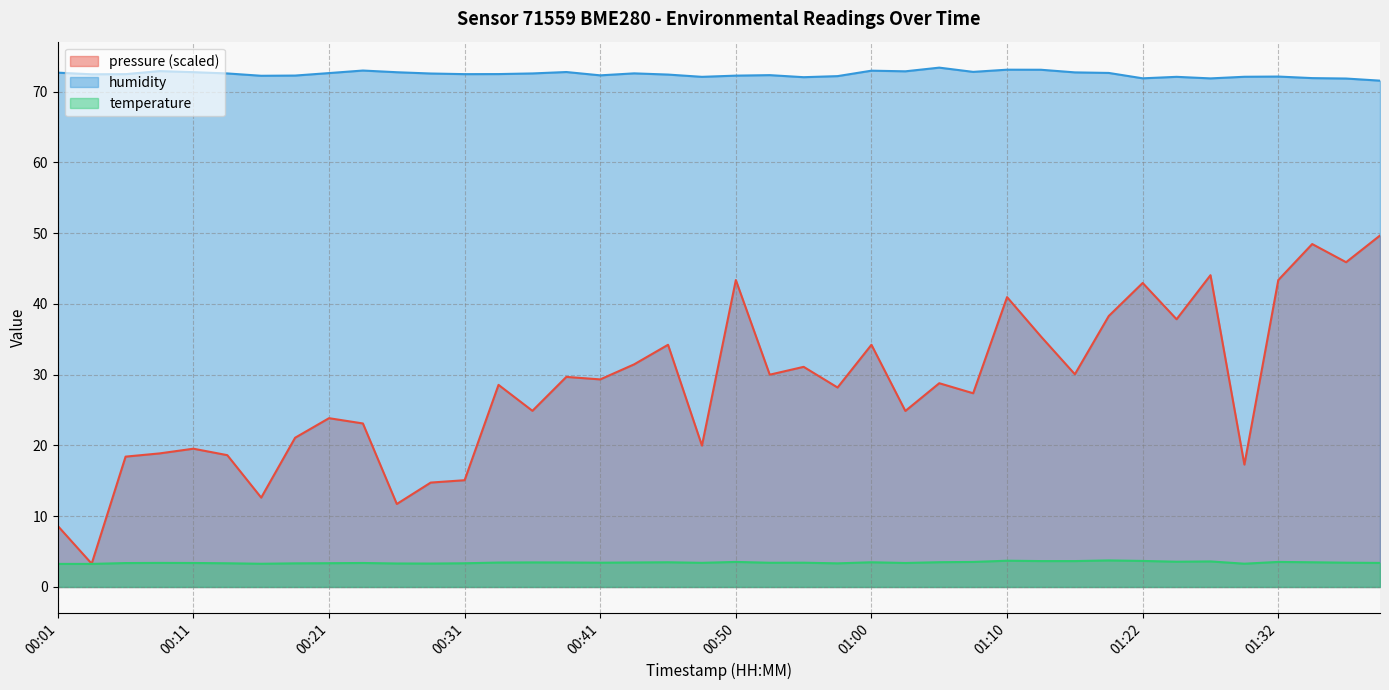

At 01:25, list the series in order from largest to smallest.

humidity, temperature